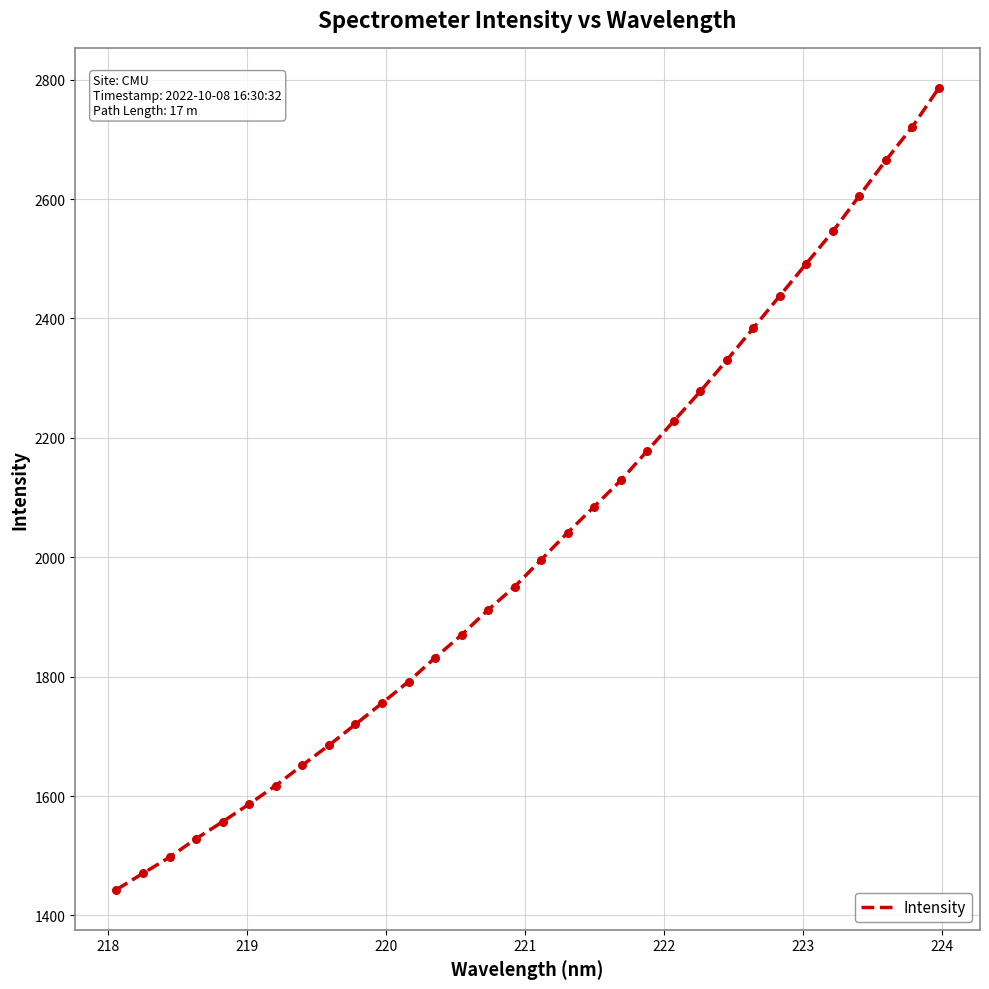

What is the difference between the maximum and minimum values?

1343.2